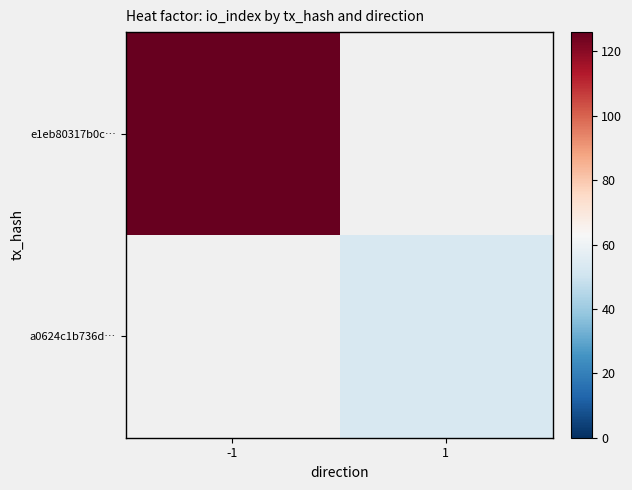

At which category does the chart reach its peak across all series?

-1